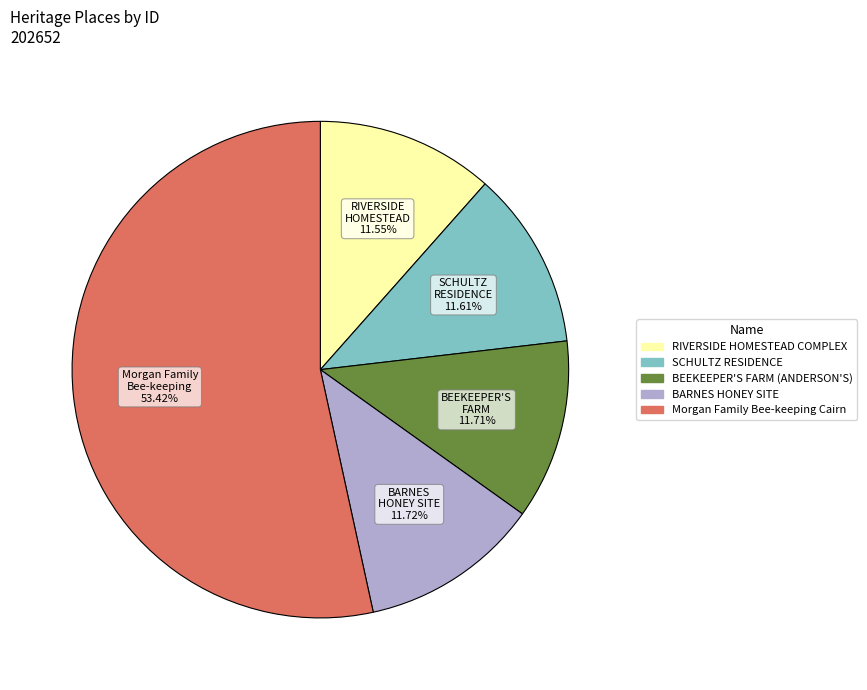

Combined, do BEEKEEPER'S FARM (ANDERSON'S) and RIVERSIDE HOMESTEAD COMPLEX account for over 50%?

No